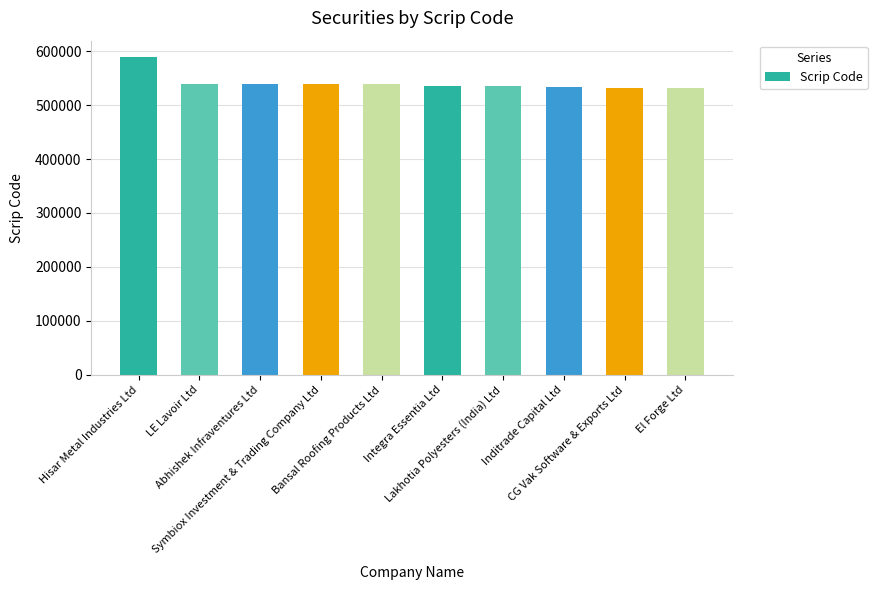

What position from the left is Hisar Metal Industries Ltd?

1